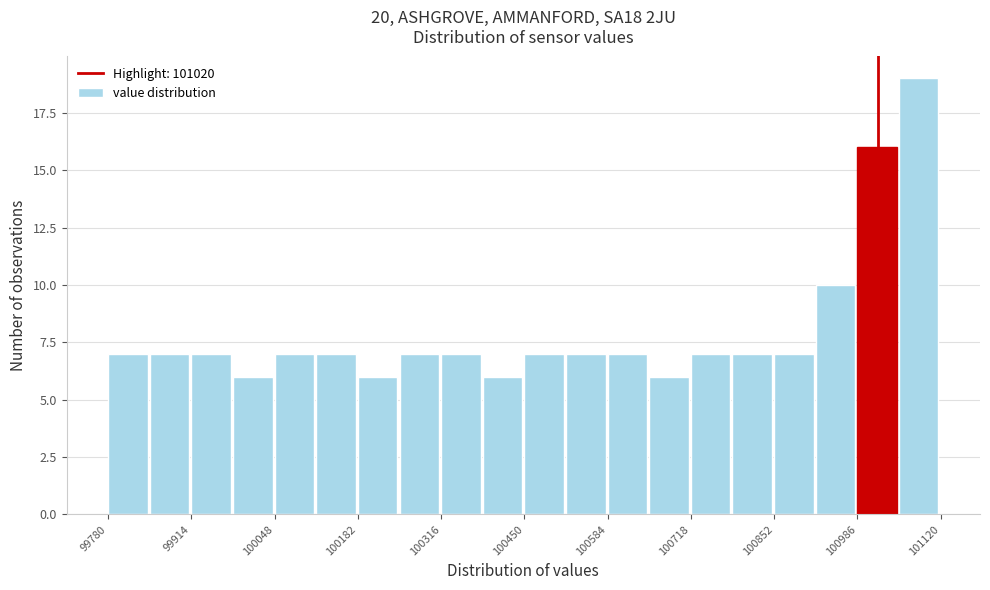

Read against the x-axis, roughly where is the centre of the tallest bar?

101080